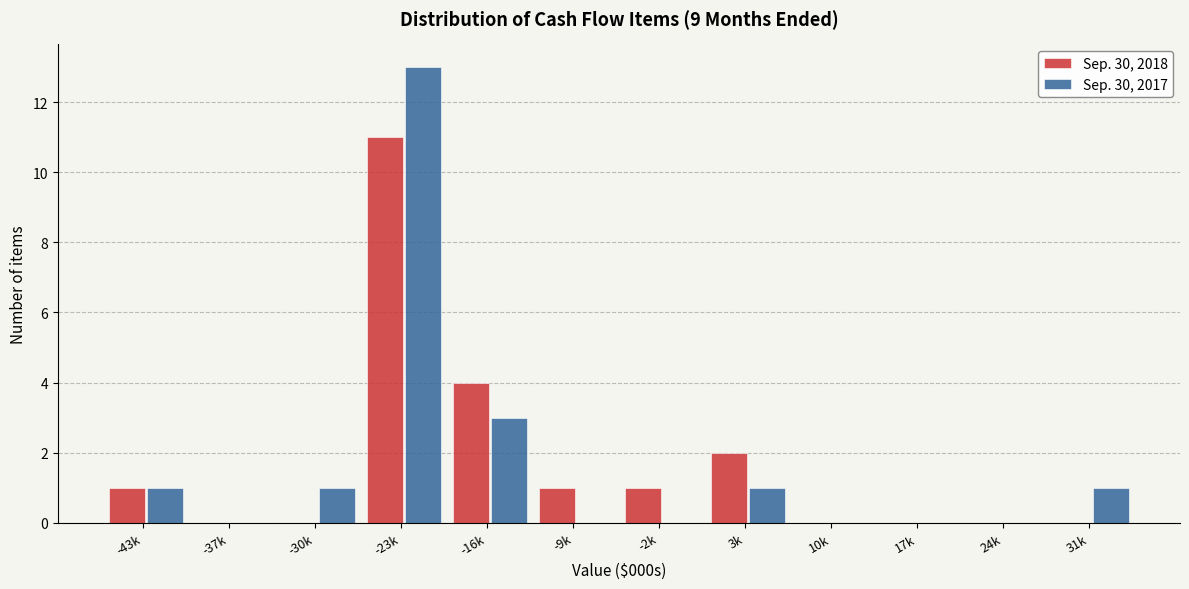

Reading right to left, transcribe all the data shown in this chart.

Sep. 30, 2018: 31k=0	24k=0	17k=0	10k=0	3k=2	-2k=1	-9k=1	-16k=4	-23k=11	-30k=0	-37k=0	-43k=1
Sep. 30, 2017: 31k=1	24k=0	17k=0	10k=0	3k=1	-2k=0	-9k=0	-16k=3	-23k=13	-30k=1	-37k=0	-43k=1